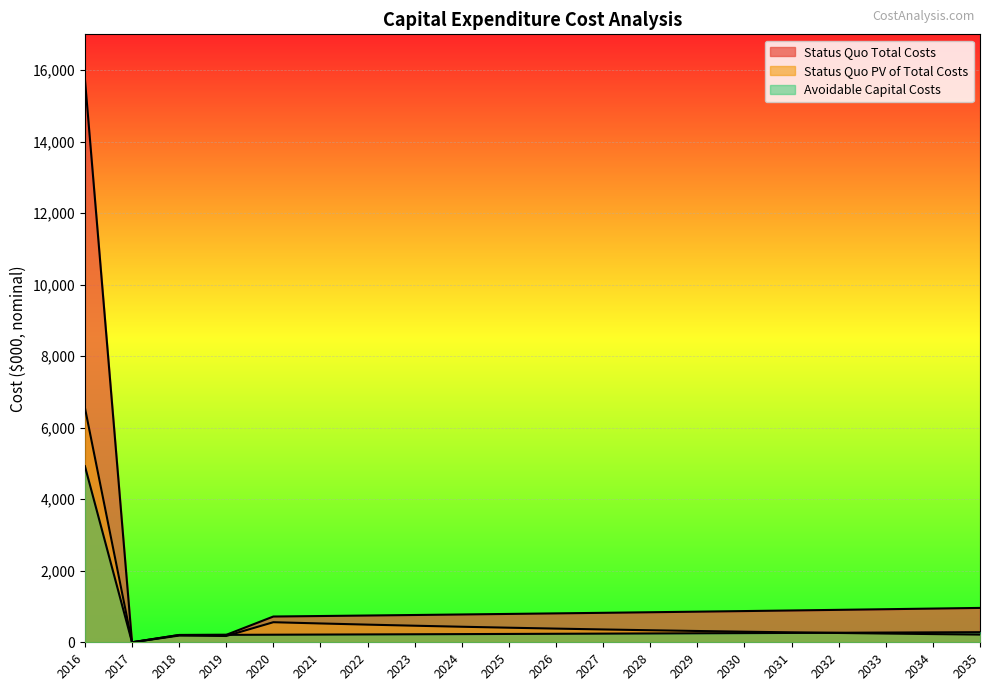

At which category does Status Quo PV of Total Costs reach its first local valley?

2017